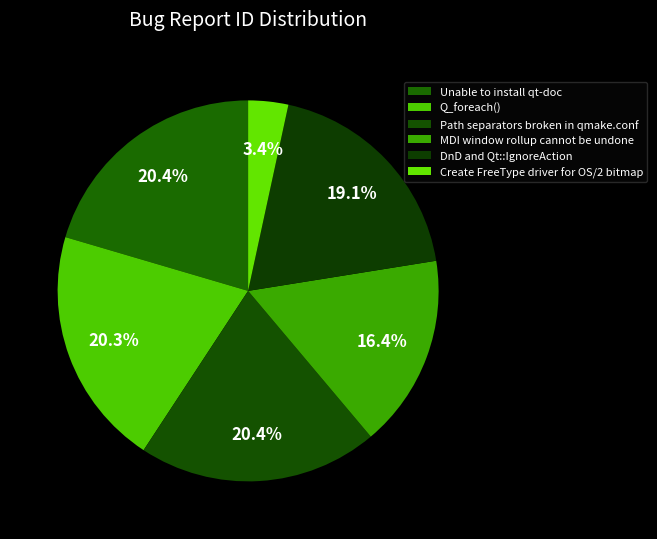

Is there any slice that represents more than half of the pie?

No